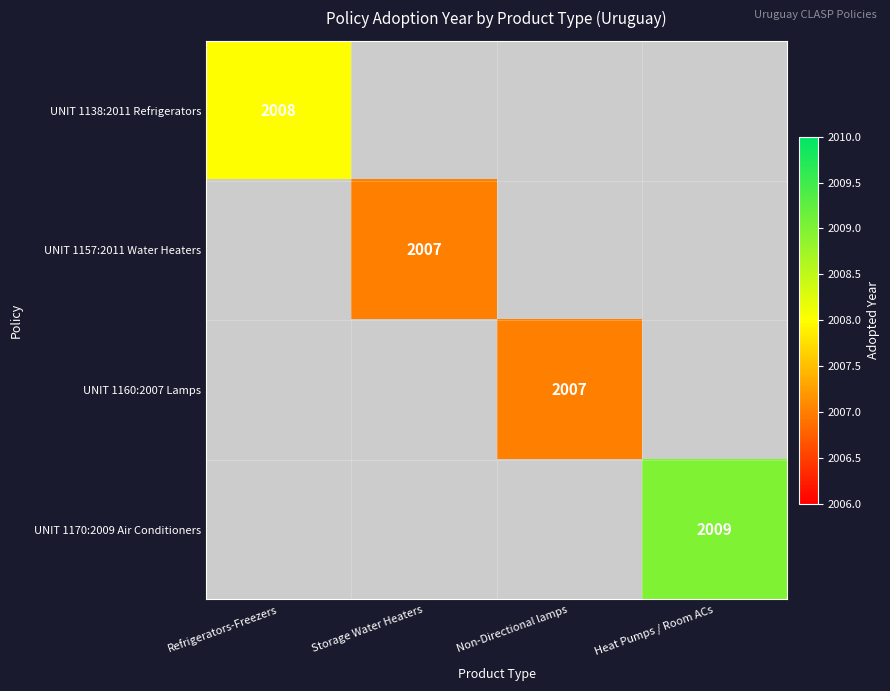

Is it true that UNIT 1138:2011 Refrigerators equals 2008 at Refrigerators-Freezers?

True